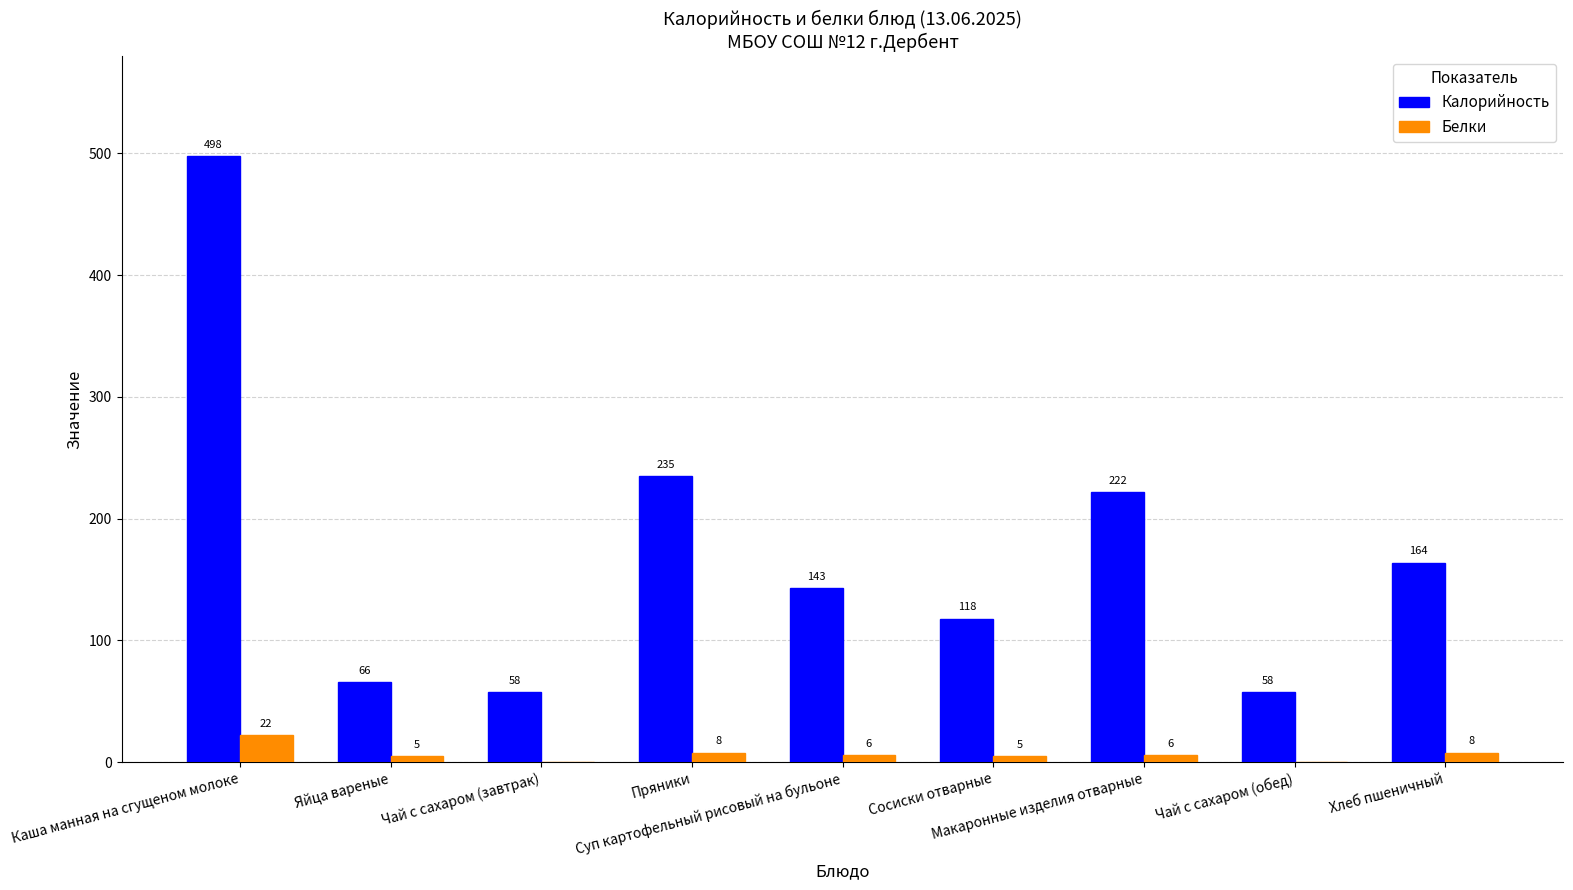

What is the maximum value shown in the chart?

498